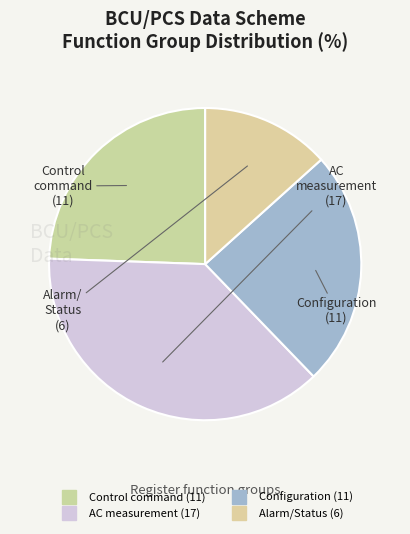

How many segments does this pie chart have?

4